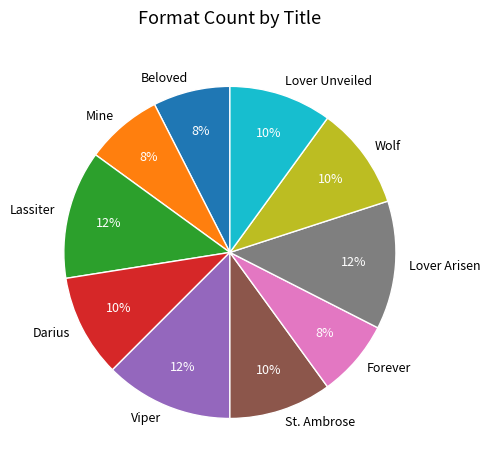

The Lassiter slice represents 12% of the pie. True or false?

True